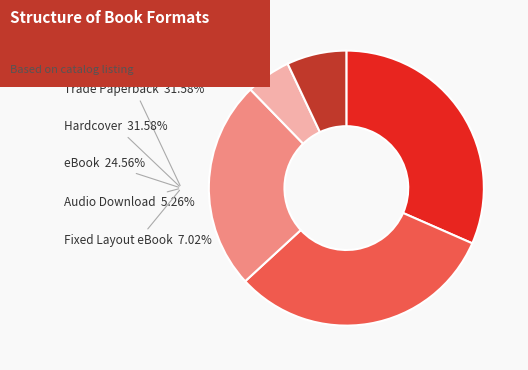

Which category has the biggest portion of the pie?

Trade Paperback